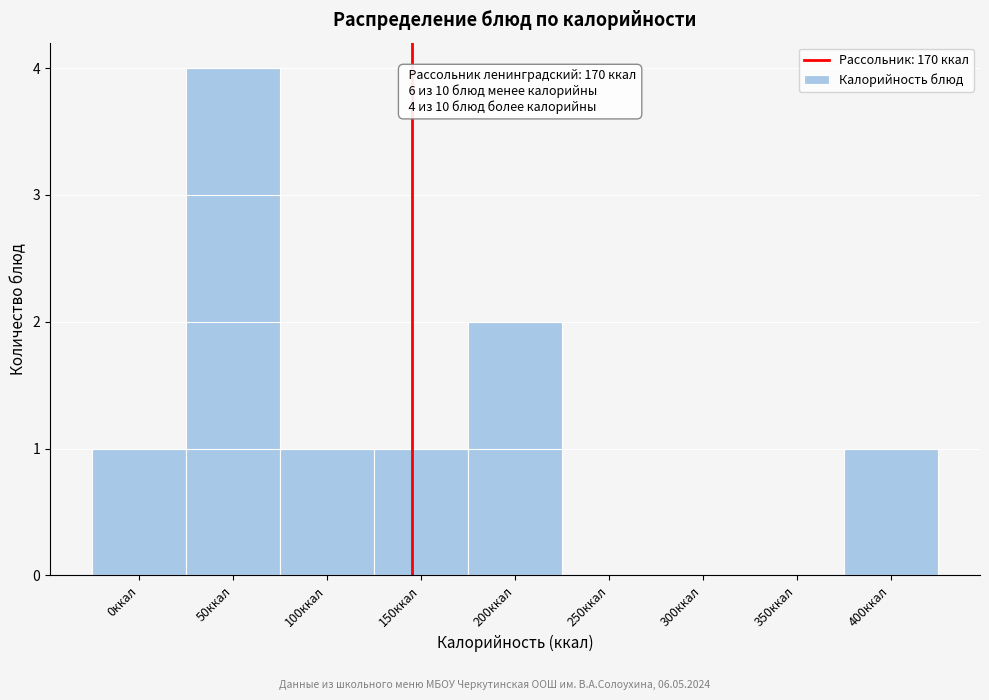

Reading left to right, transcribe all the data shown in this chart.

0ккал=1	50ккал=4	100ккал=1	150ккал=1	200ккал=2	250ккал=0	300ккал=0	350ккал=0	400ккал=1